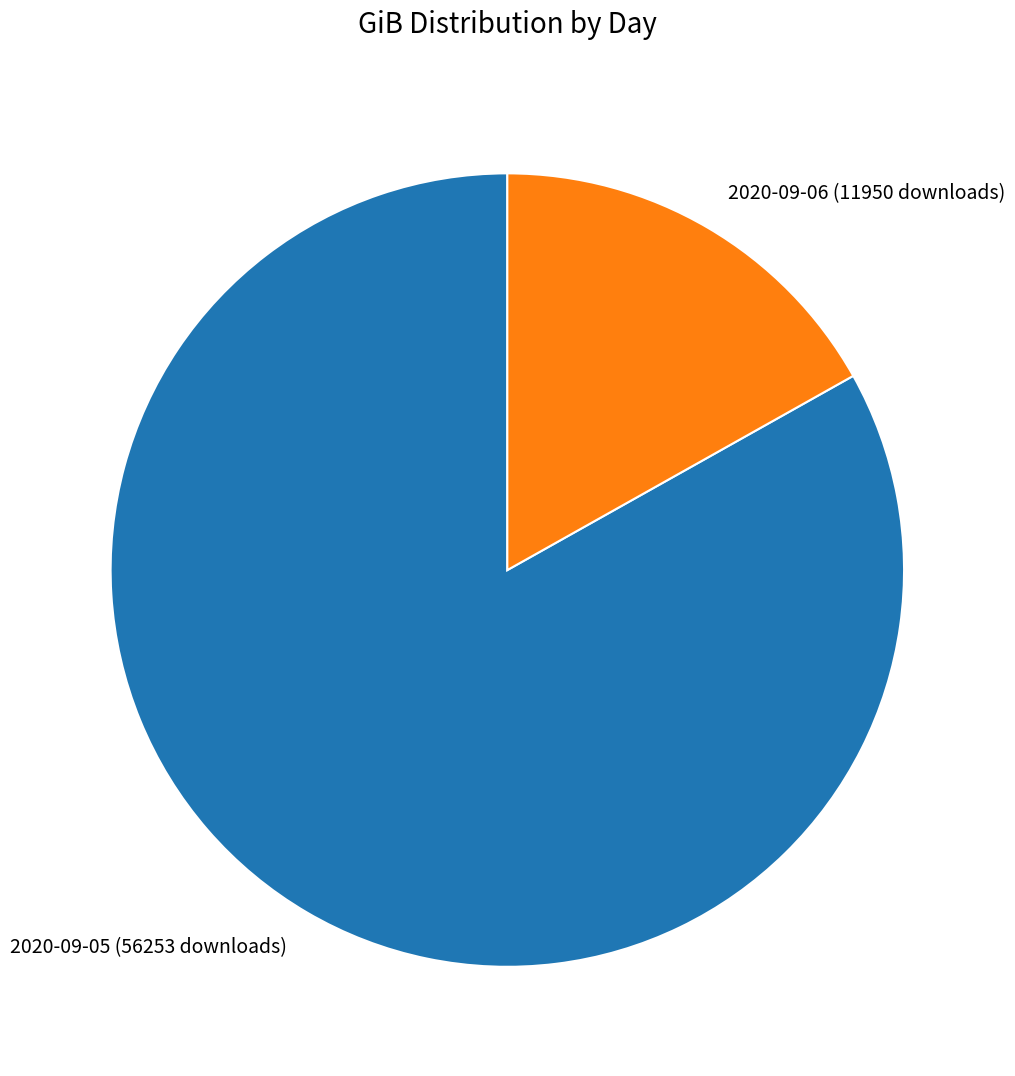

True or false: 2020-09-06 (11950 downloads) accounts for 4% of the total.

False